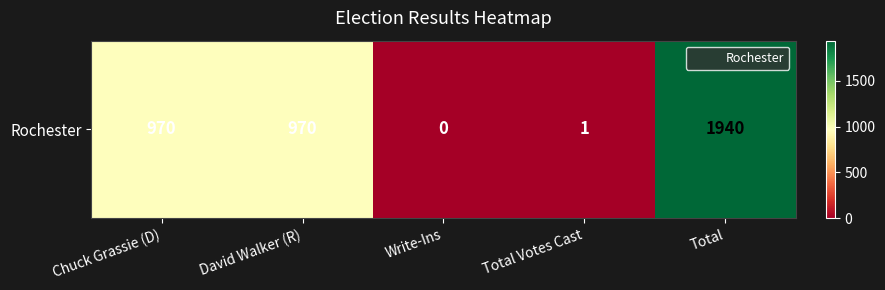

Reading left to right, transcribe all the data shown in this chart.

970	970	0	1	1940